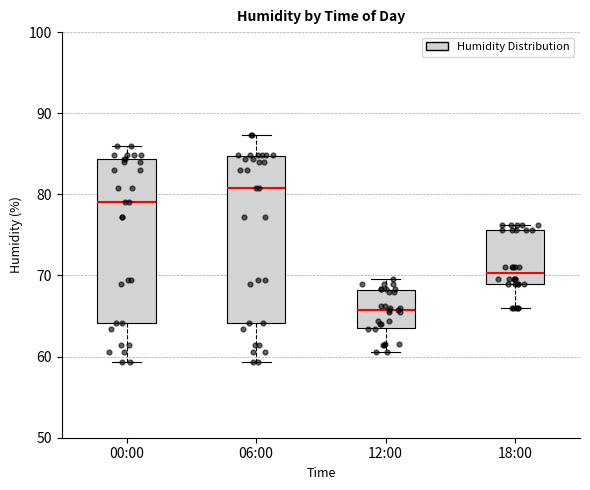

Reading left to right, transcribe this box plot: for each box, give where its median line is, the range the box spans, and where its two whiskers end, as read against the y-axis. The values are not printed on the chart, so give them approximately, as read against the axis.

00:00: median 79, box 64 to 84, whiskers 59 to 86
06:00: median 81, box 64 to 85, whiskers 59 to 87
12:00: median 66, box 64 to 68, whiskers 61 to 70
18:00: median 70, box 69 to 76, whiskers 66 to 76 (just above the box's upper edge)